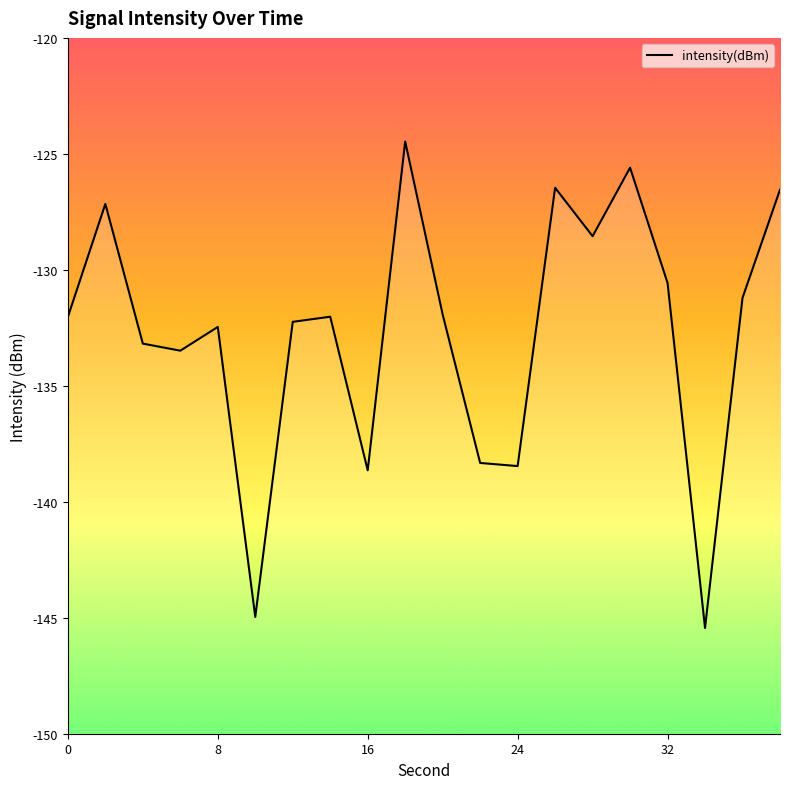

What is the sum of all values?

-2653.7